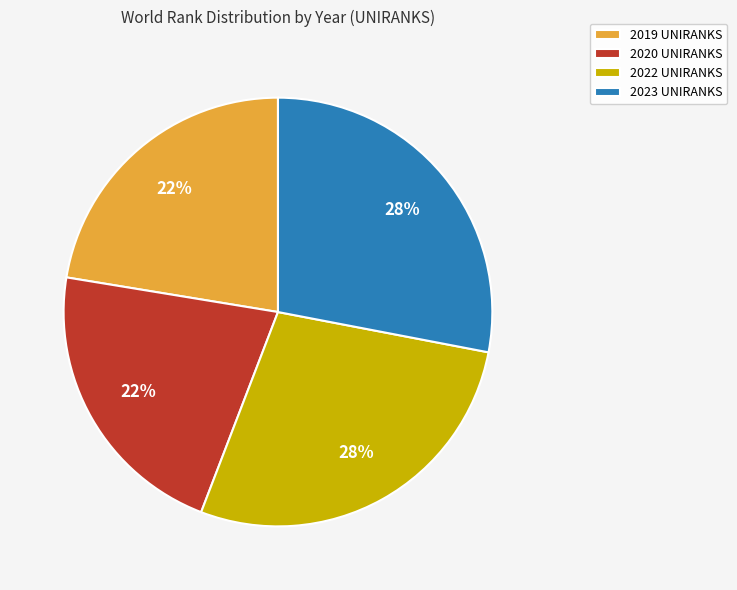

Which has a higher value, 2019 UNIRANKS or 2023 UNIRANKS?

2023 UNIRANKS